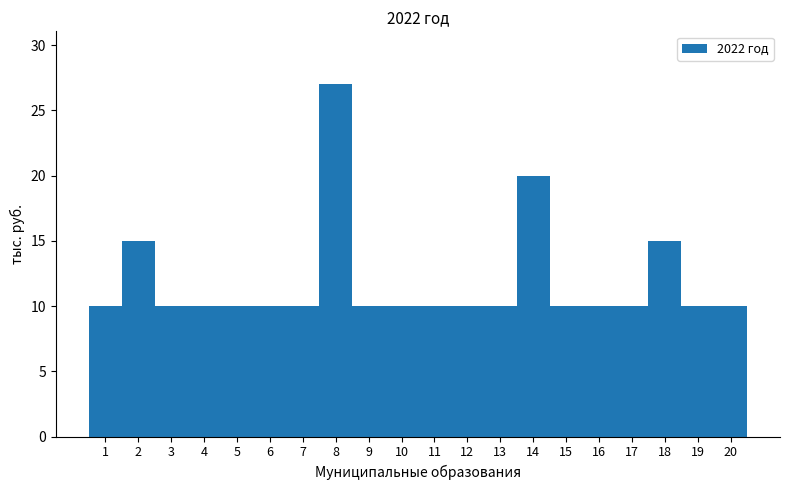

At which label is the value closest to 18?

14